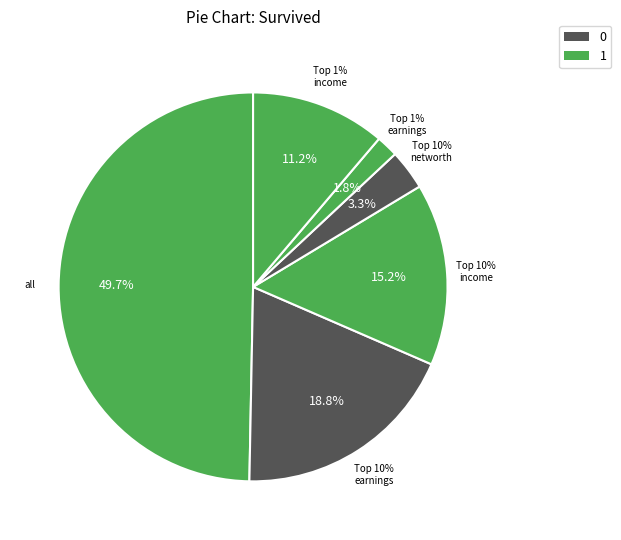

Which category has the biggest portion of the pie?

all